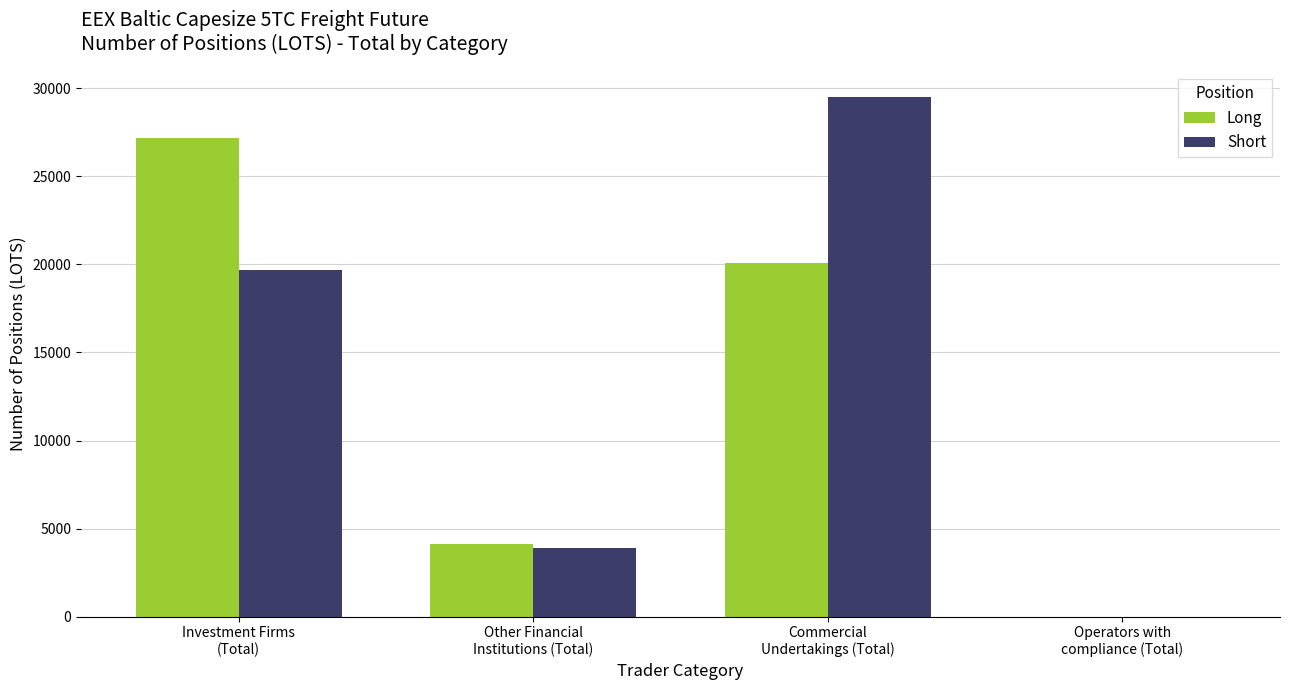

How many values in Long are above zero?

3